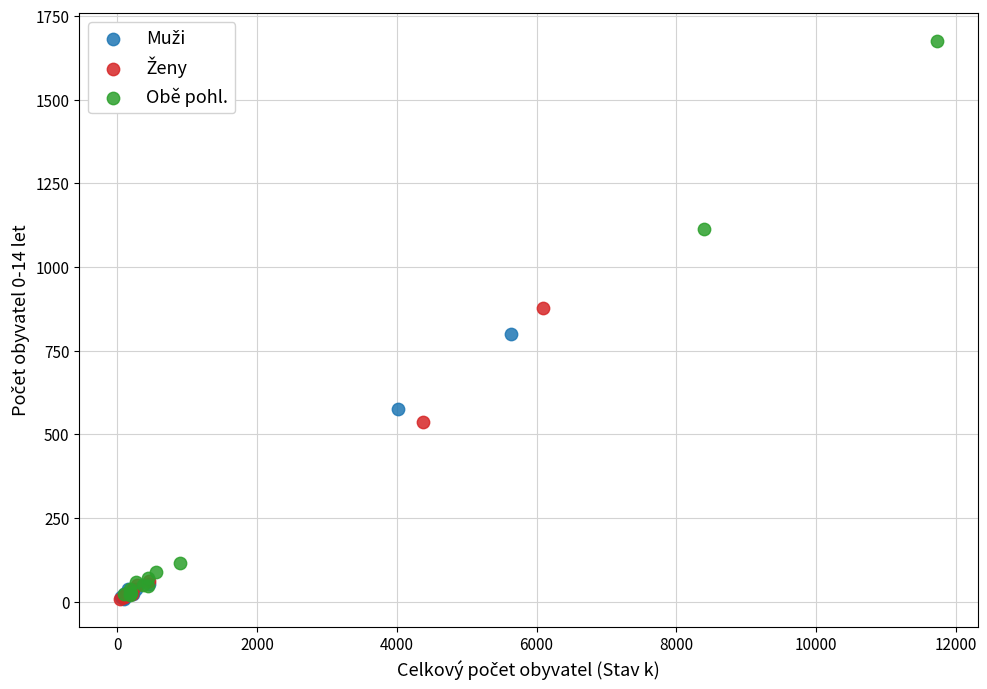

Which series contains the highest Y value?

Obě pohl.